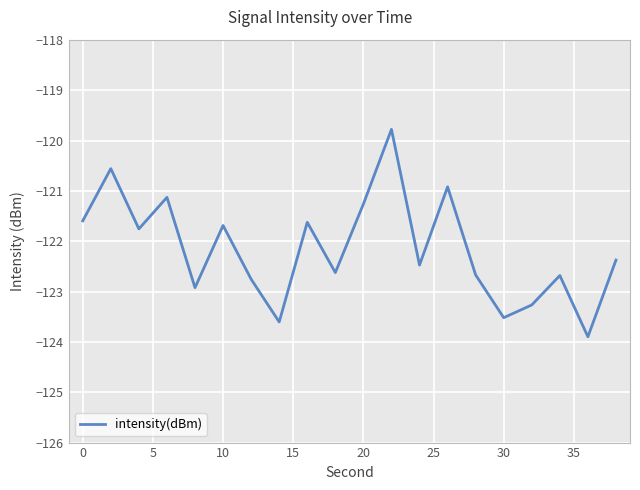

What is the minimum value shown in the chart?

-123.9